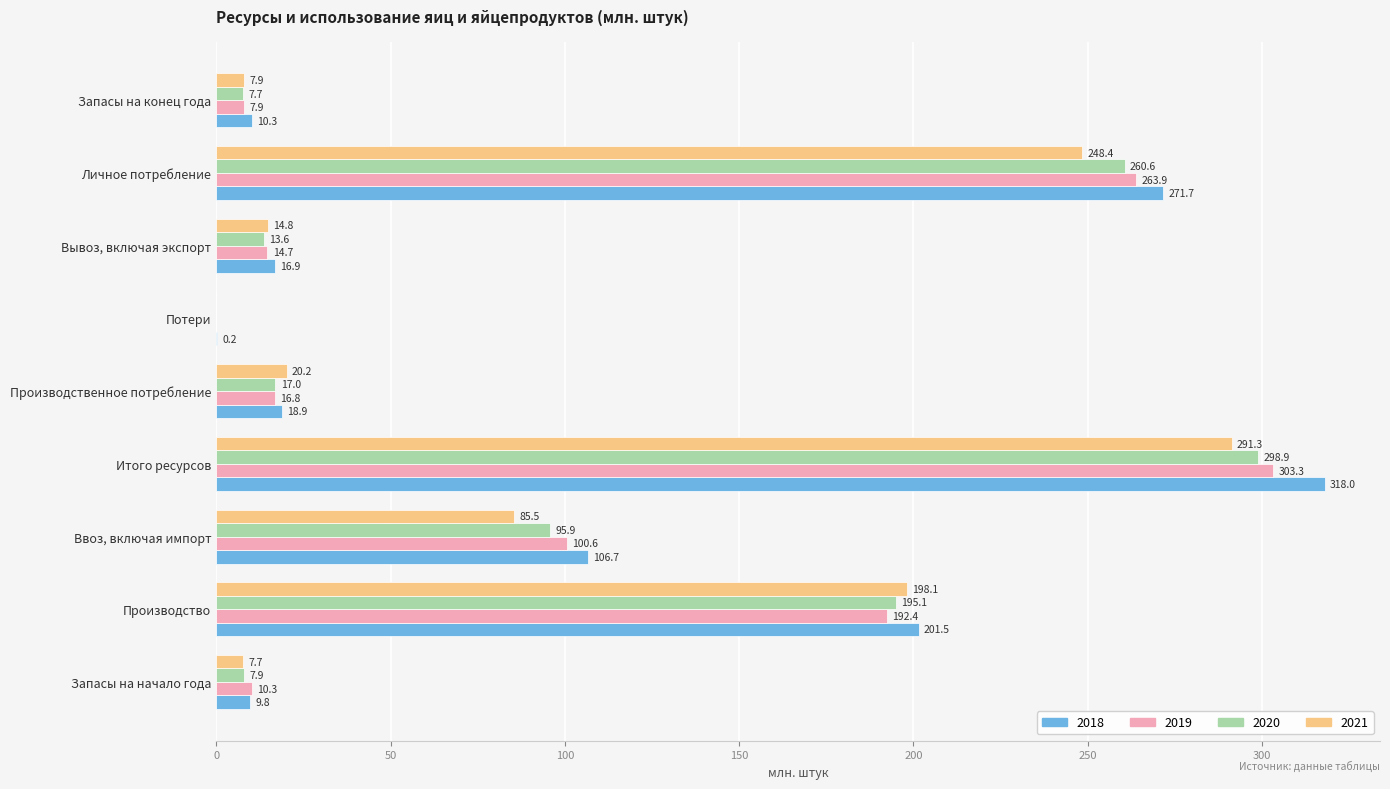

Between Итого ресурсов and Вывоз, включая экспорт, which series saw the biggest shift?

2018